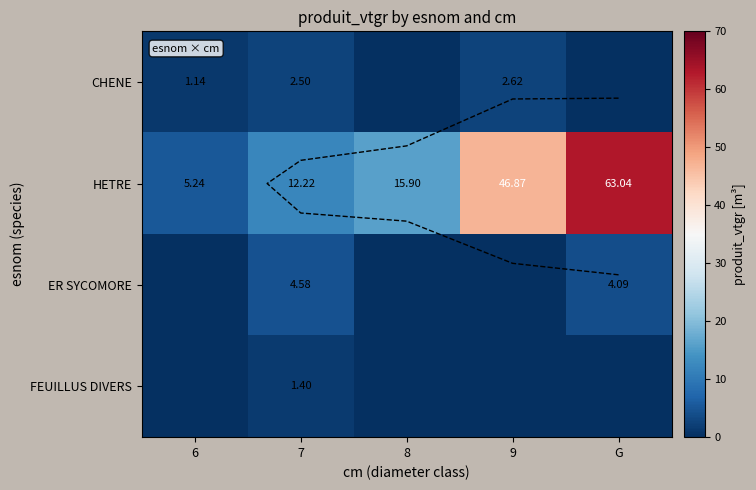

Which series has the widest spread of values?

HETRE